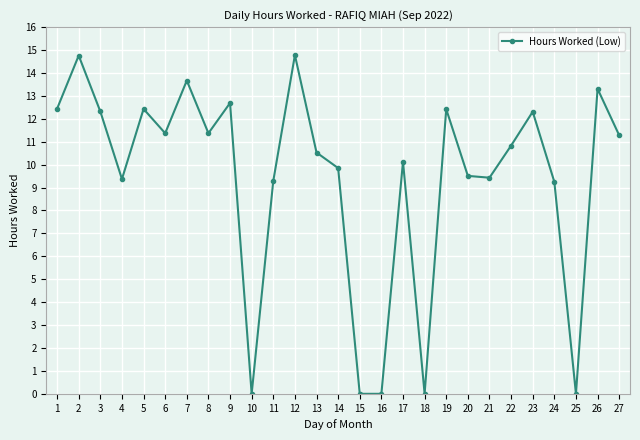

Does the chart have visible grid lines?

Yes